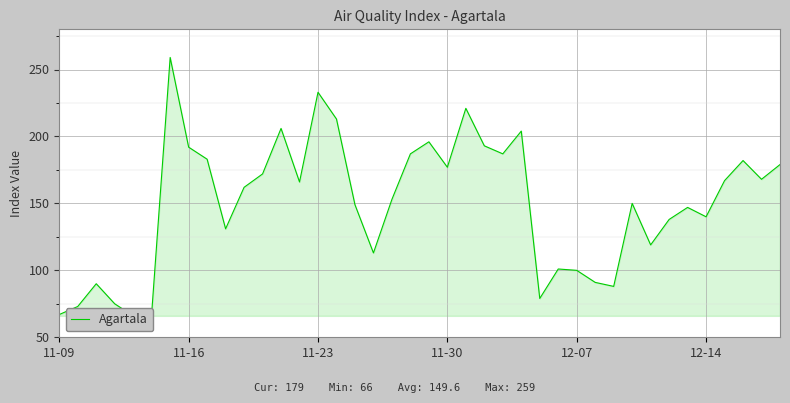

How many interior local peaks (higher than both neighbors) does the data have?

11